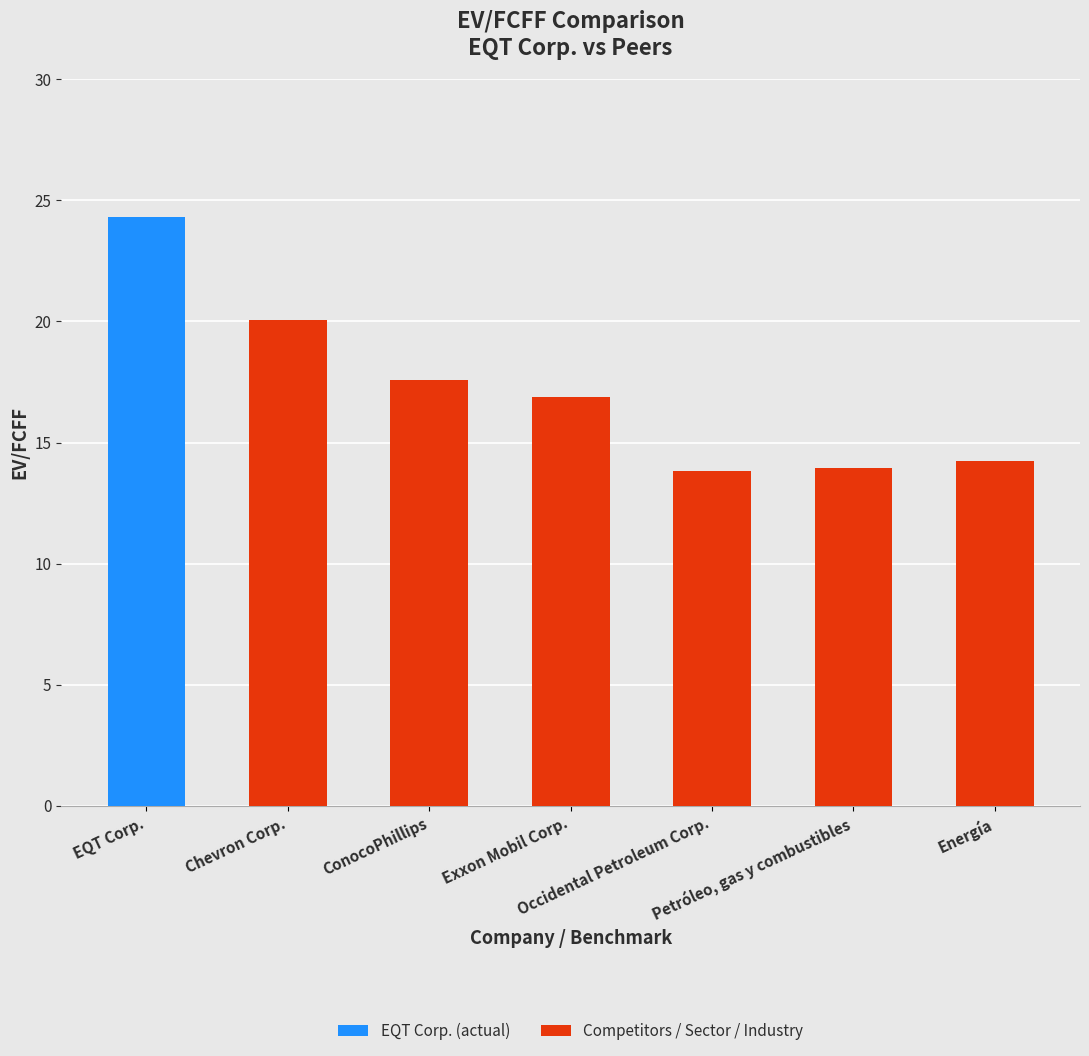

Which category has the highest value across all series?

EQT Corp.